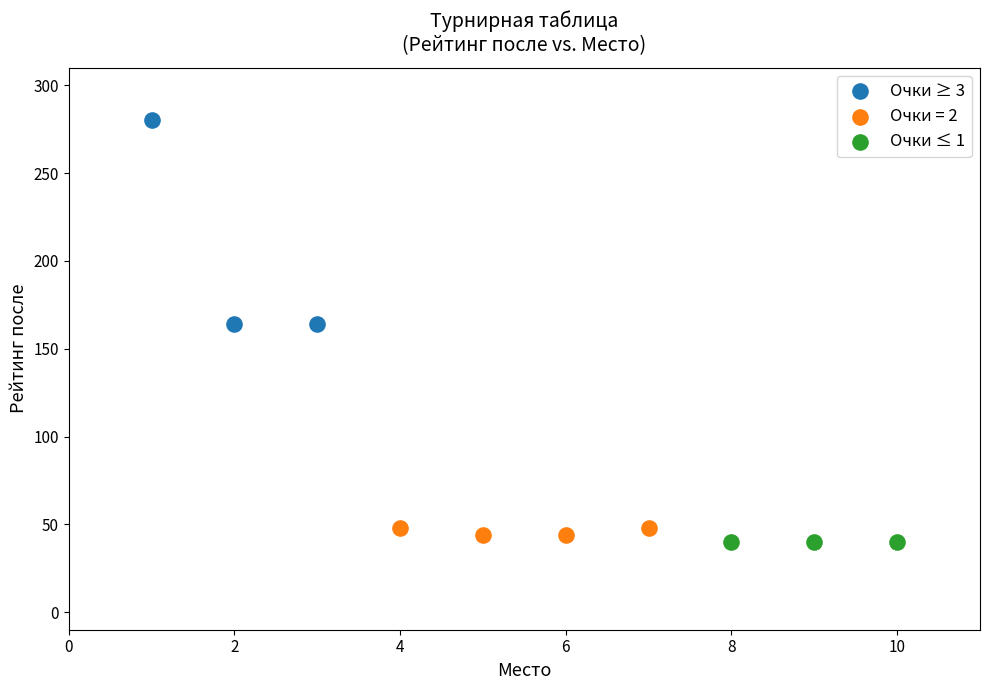

What are all the series names shown in the legend?

Очки ≥ 3, Очки = 2, Очки ≤ 1